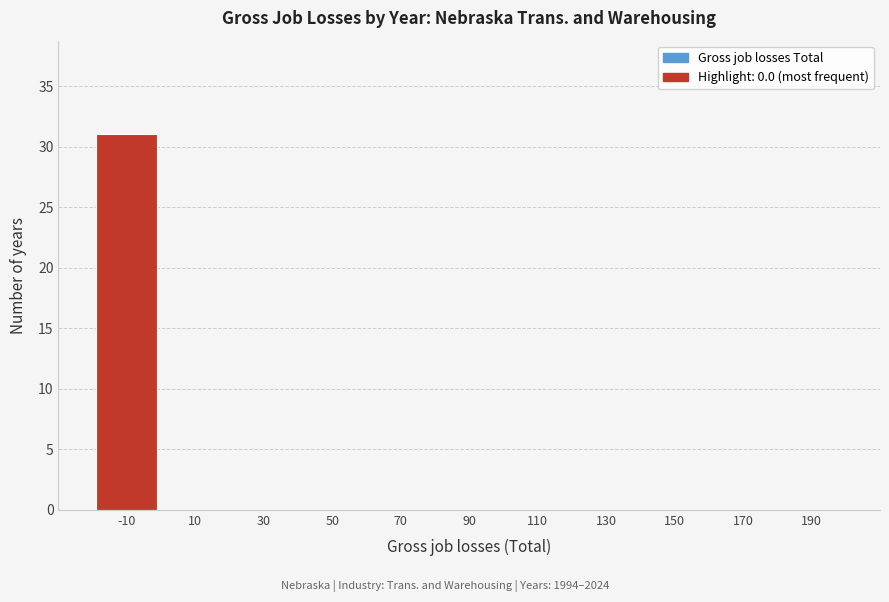

Reading left to right, list all the values displayed in this chart.

-10=31	10=0	30=0	50=0	70=0	90=0	110=0	130=0	150=0	170=0	190=0